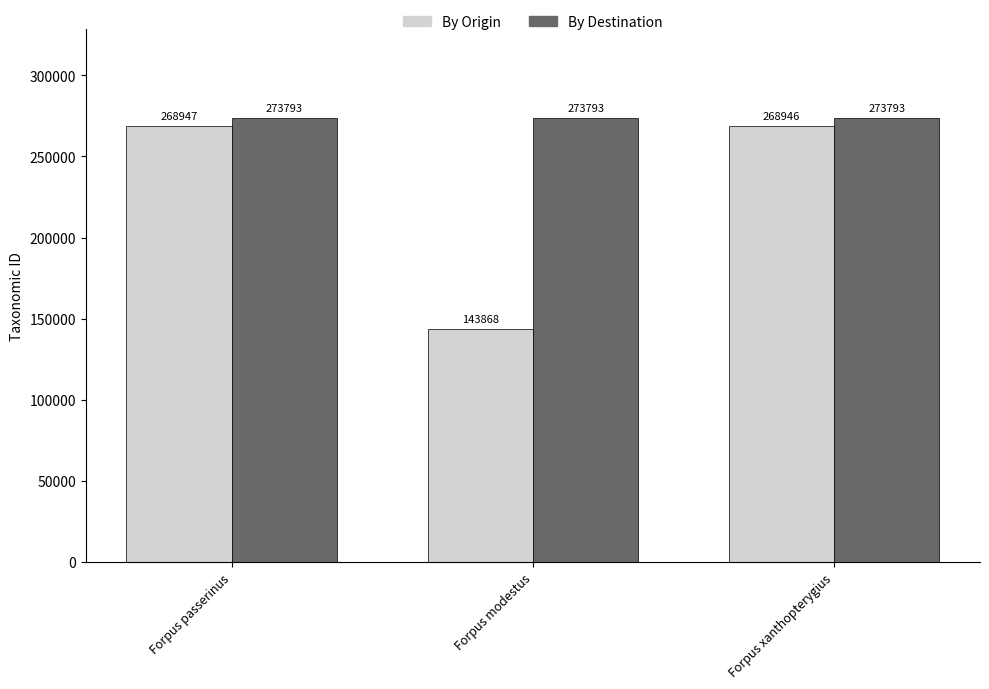

Is it true that By Destination equals 273793 at Forpus modestus?

True